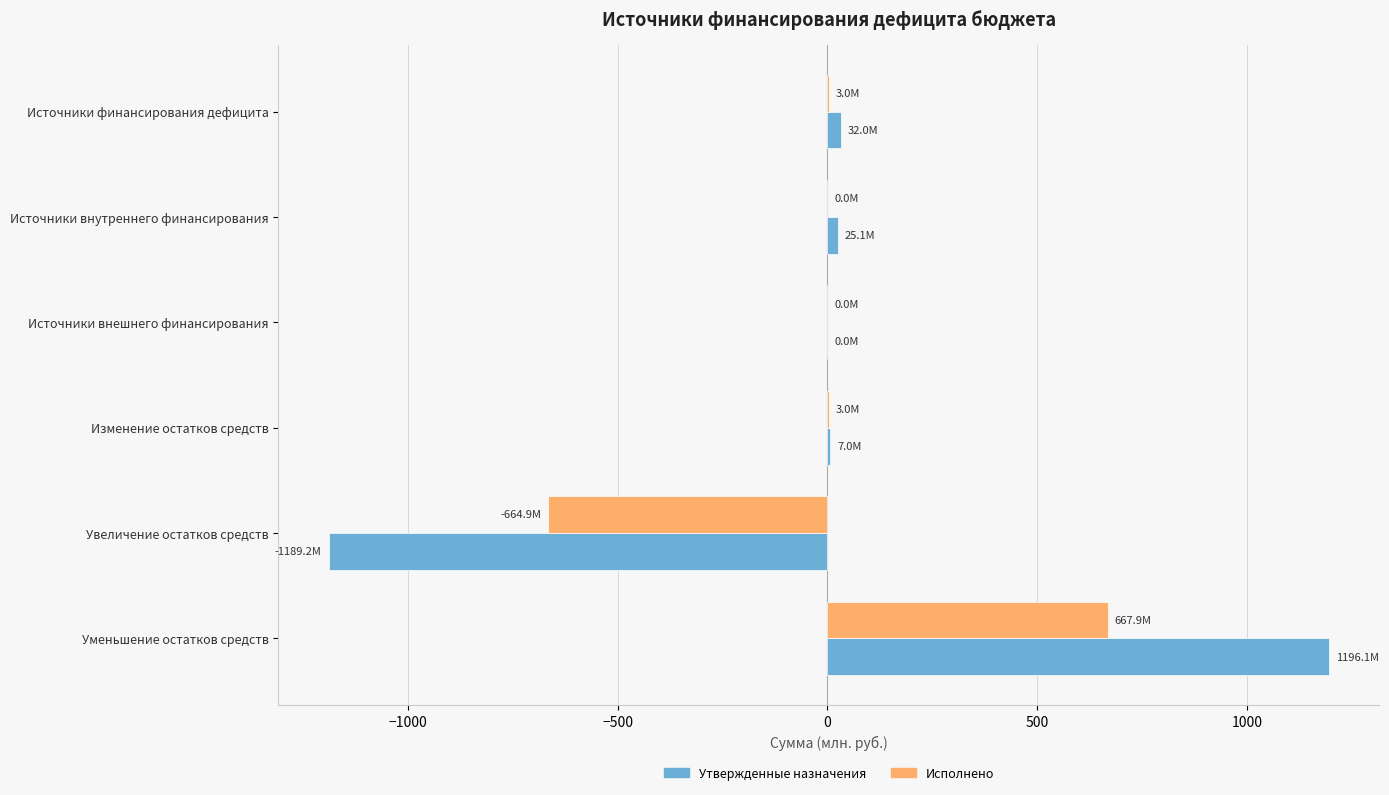

Which label corresponds to the largest value in the chart?

Уменьшение остатков средств